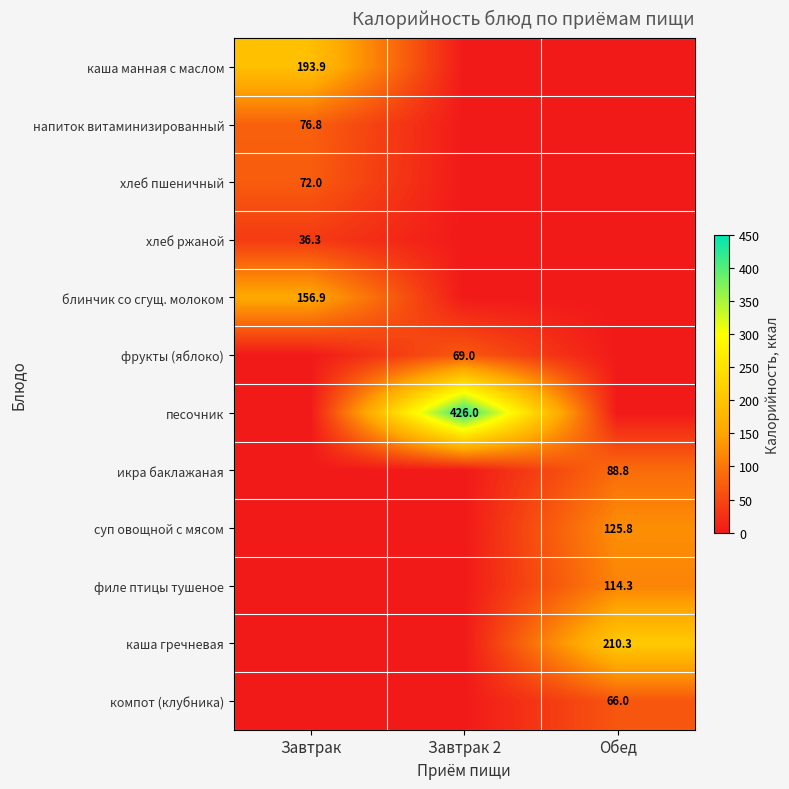

The value of каша гречневая at Обед is 210.3. True or false?

True